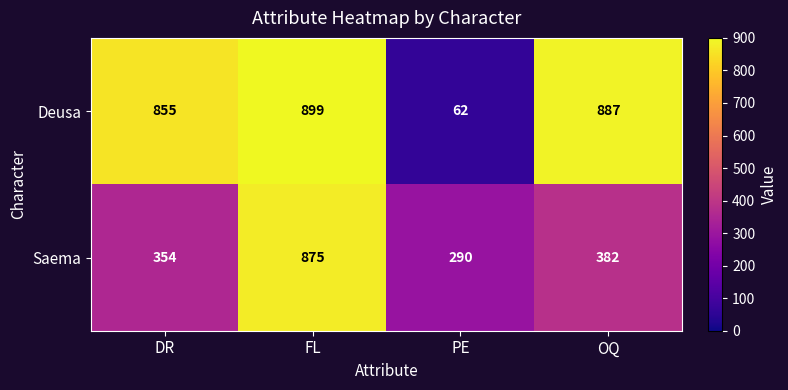

What is the difference between the maximum and second lowest values in the Deusa series?

44